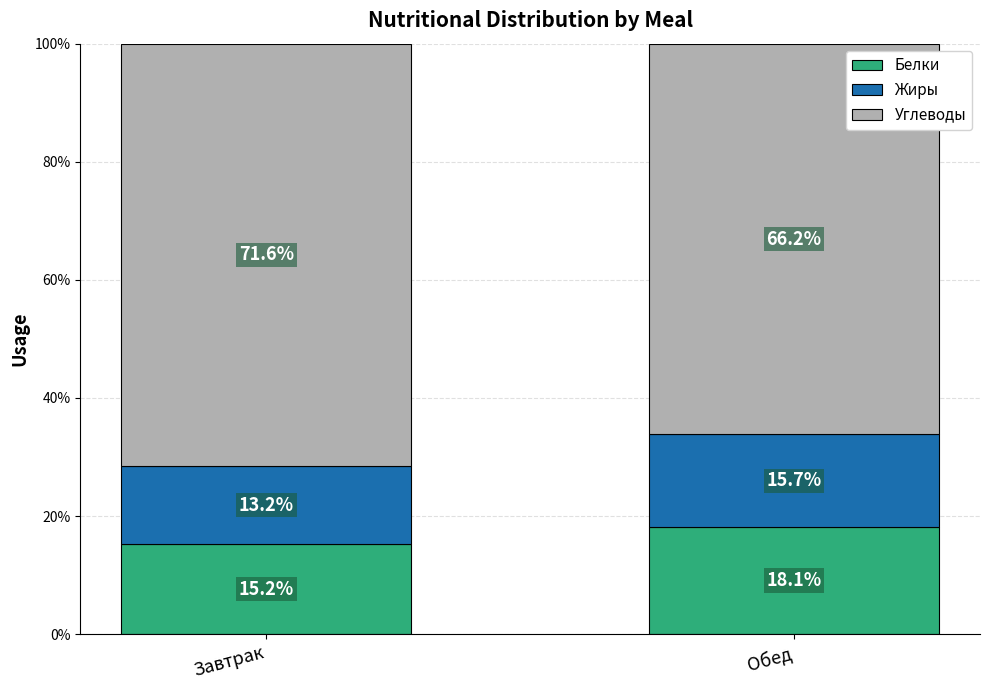

Read the Белки value at Завтрак.

15.2